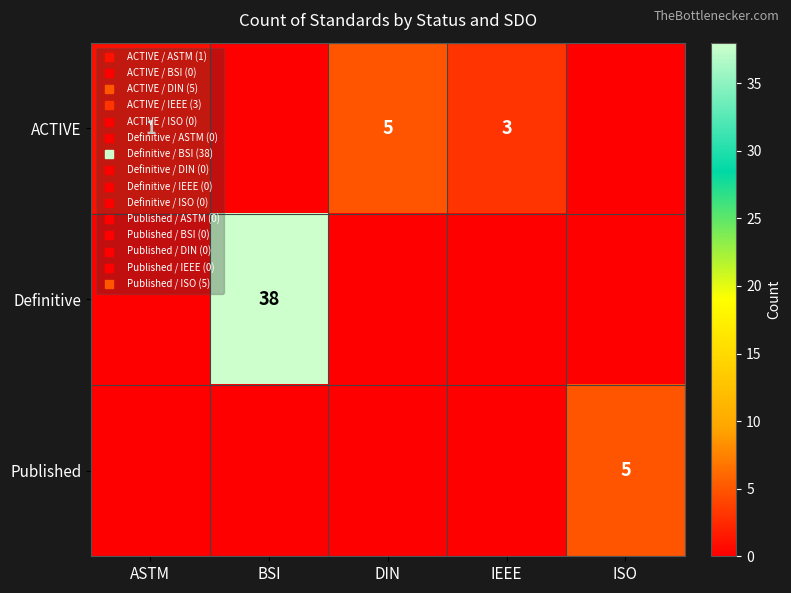

At which label does ACTIVE first exceed 1?

DIN